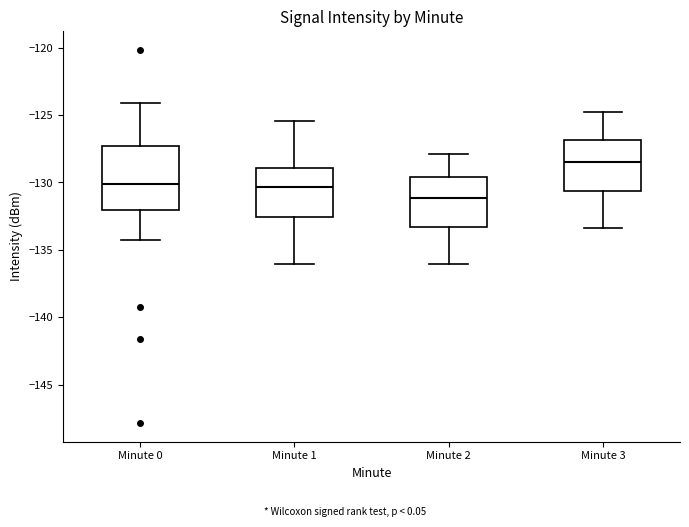

Which box has the lowest median line?

Minute 2